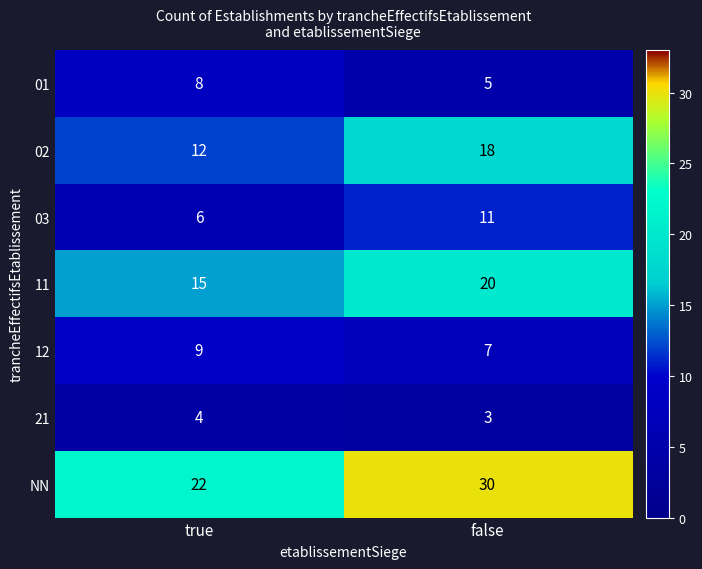

Read the 11 value at true.

15